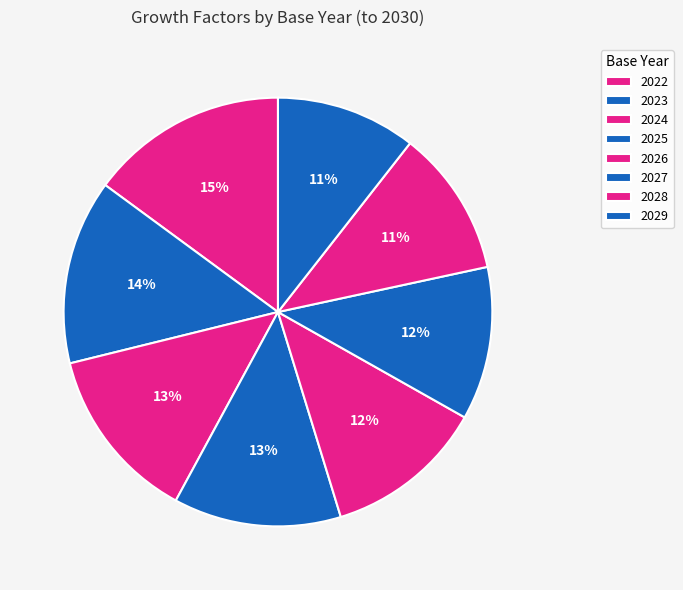

Which slice is the largest?

2022